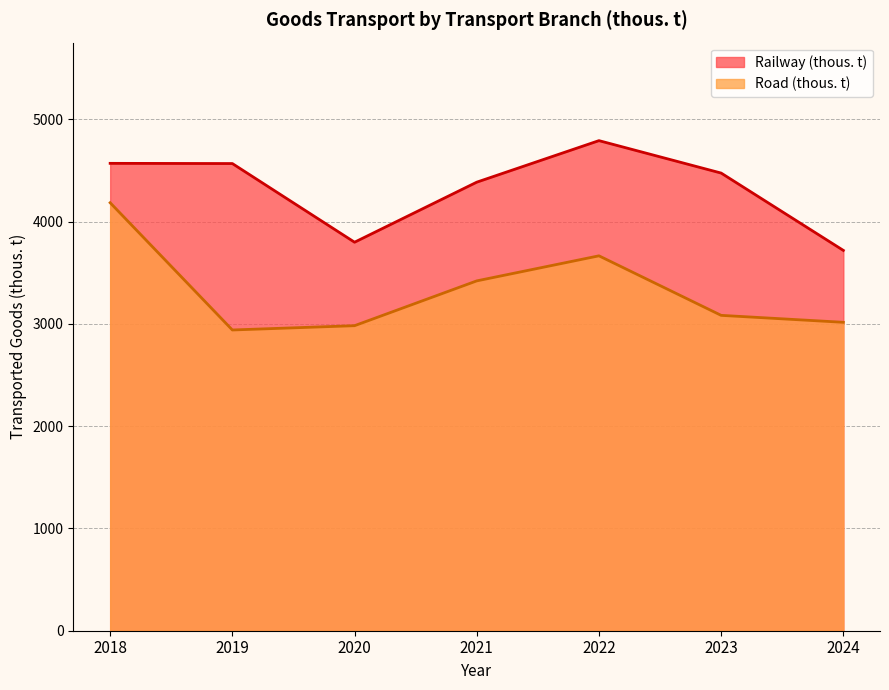

Which series has the largest total across all categories?

Railway (thous. t)